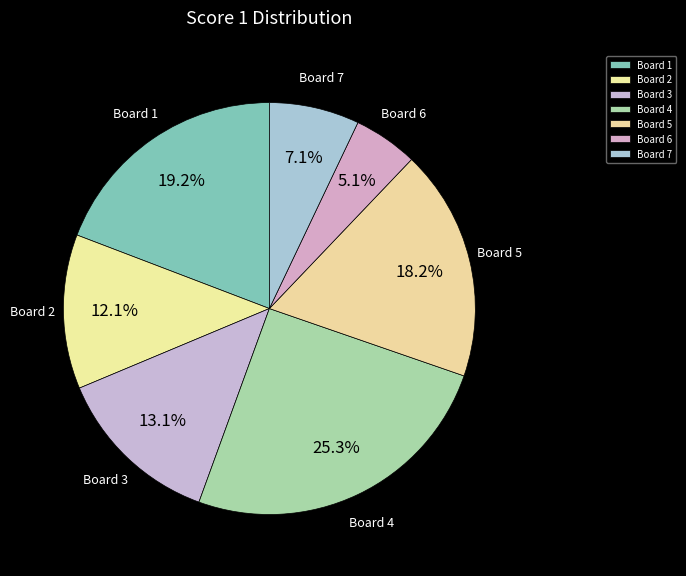

Between Board 1 and Board 3, which is larger?

Board 1